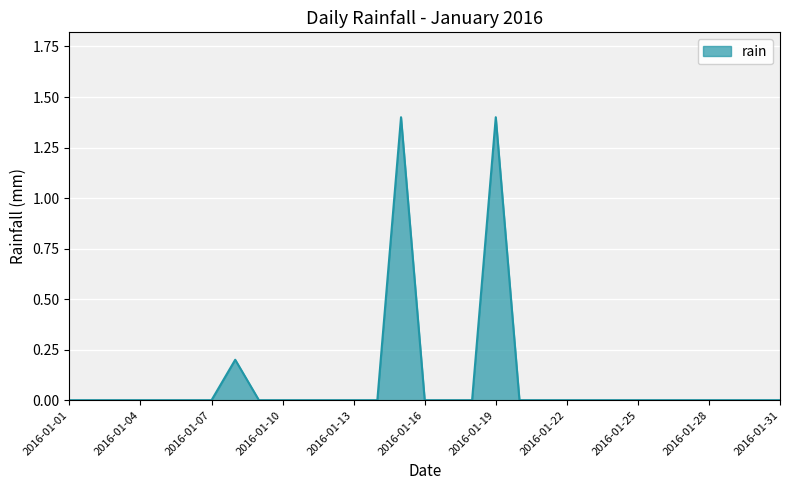

What is the difference between the maximum and minimum values?

1.4